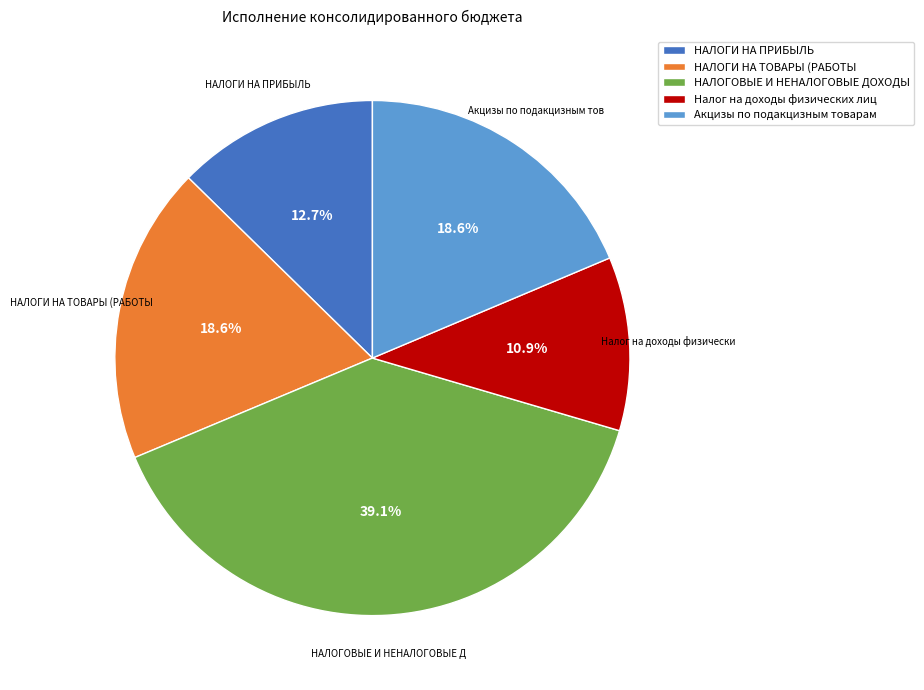

What is the largest slice in the pie chart?

НАЛОГОВЫЕ И НЕНАЛОГОВЫЕ ДОХОДЫ